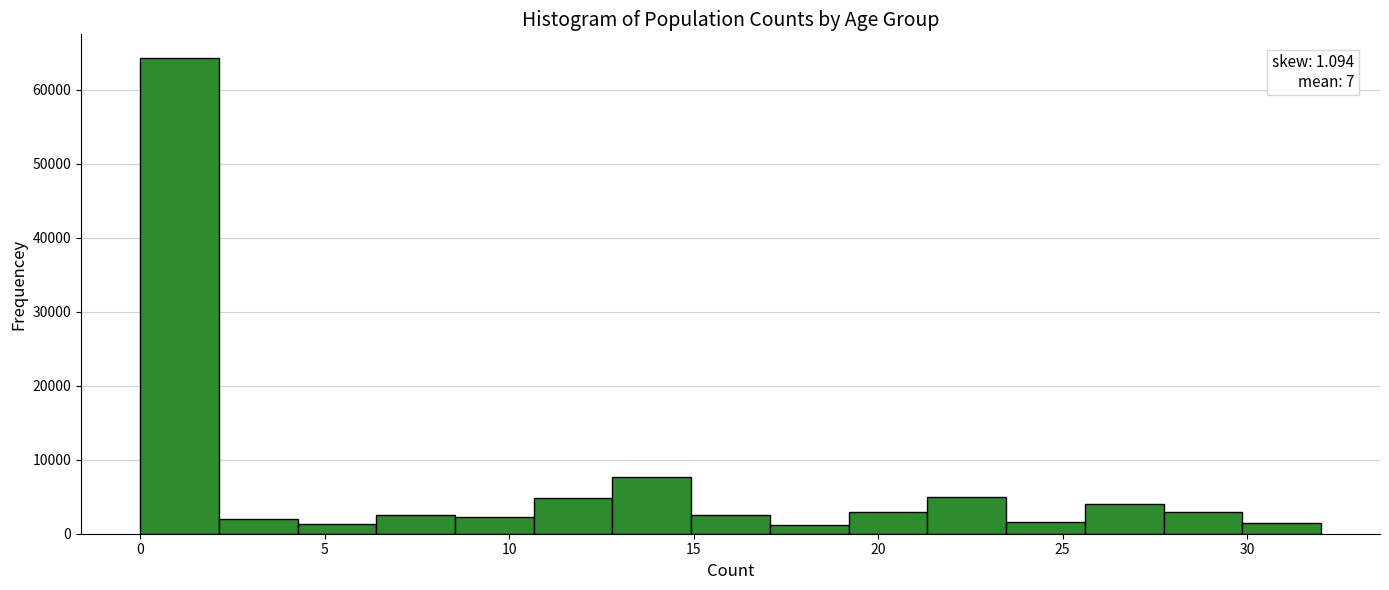

Over which range of the x-axis is the bar tallest?

0.0 to 2.0